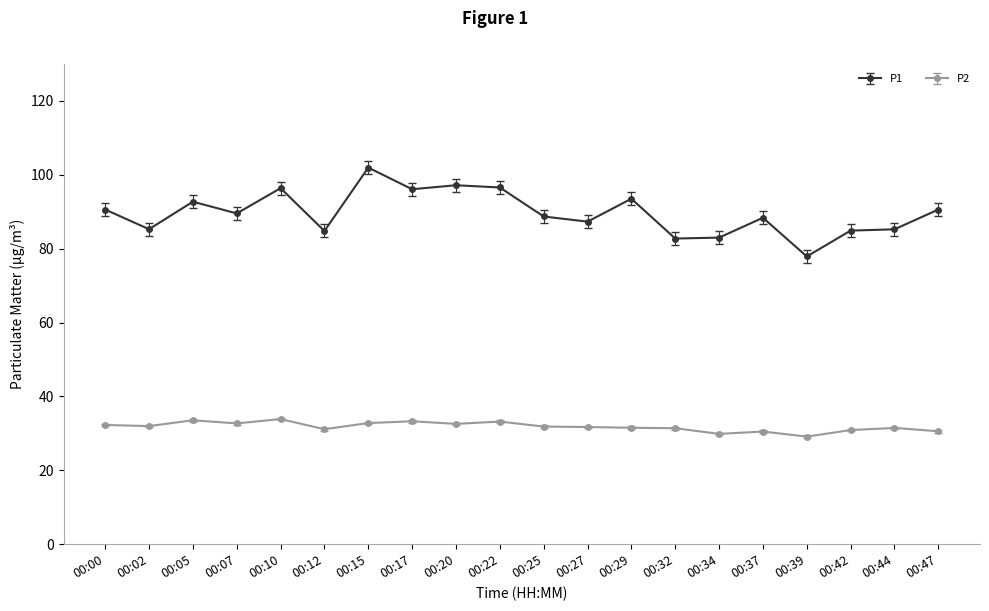

What is the difference between the highest and lowest values at 00:39?

48.8